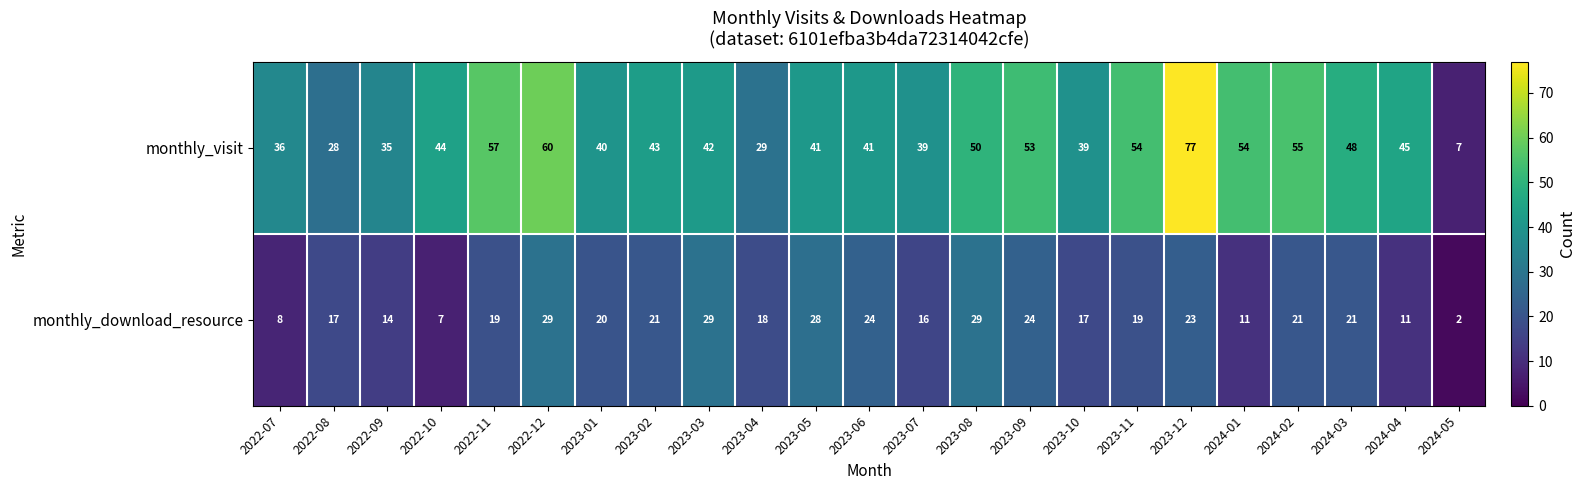

What is the sum of the monthly_download_resource values at 2024-04 and 2024-02?

32